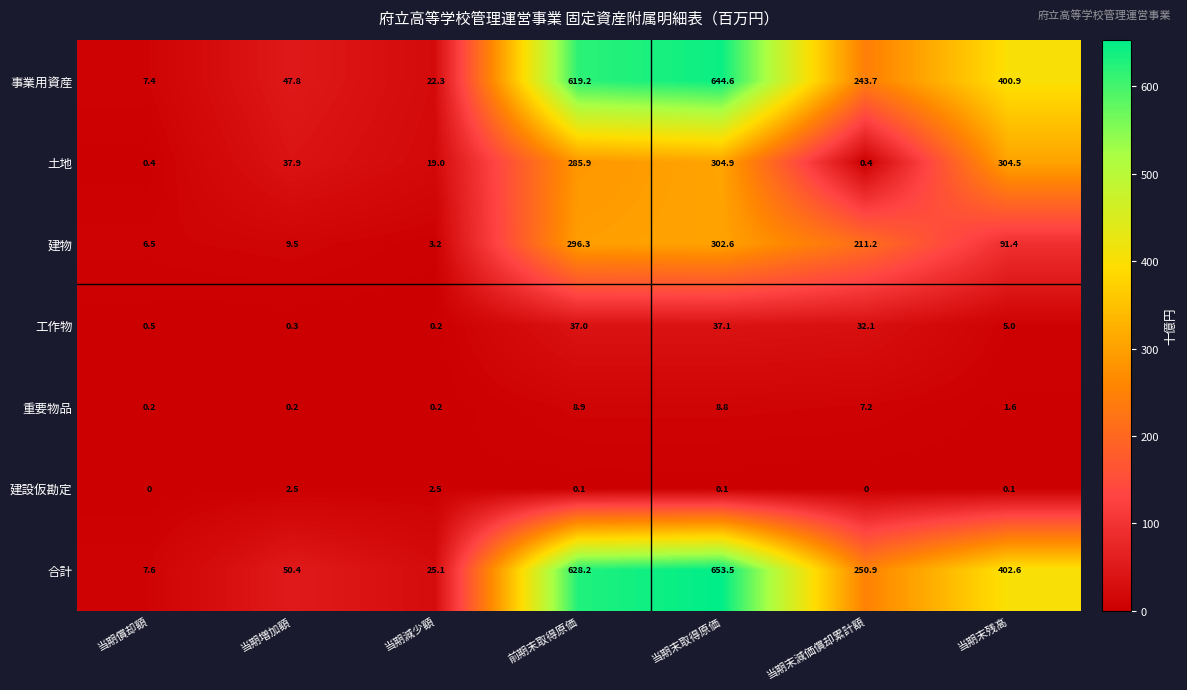

Is it true that 事業用資産 equals 7.4 at 当期償却額?

True